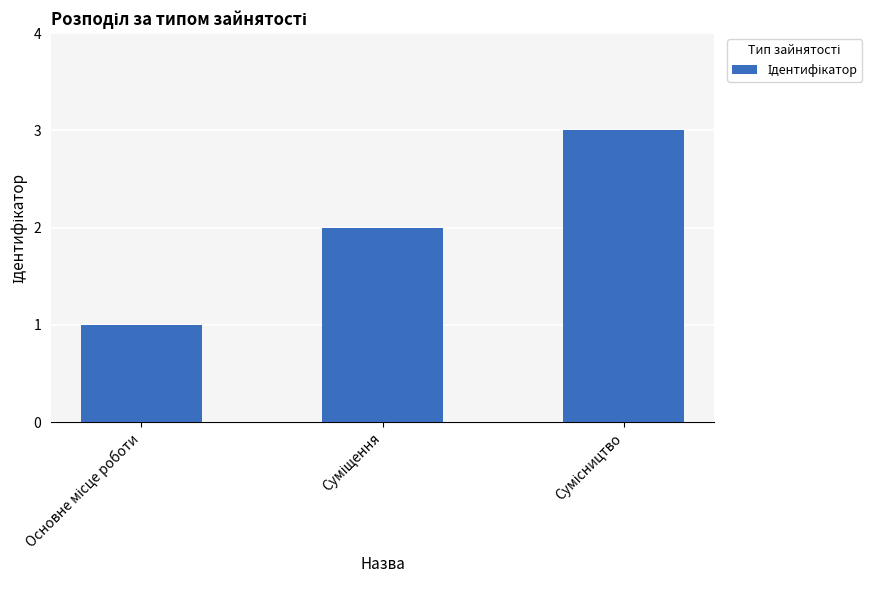

What is the maximum value shown in the chart?

3